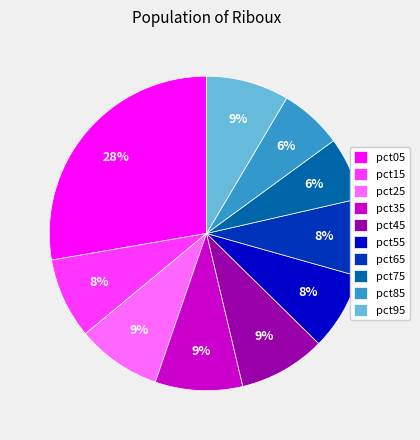

Combined, do pct05 and pct75 account for over 50%?

No